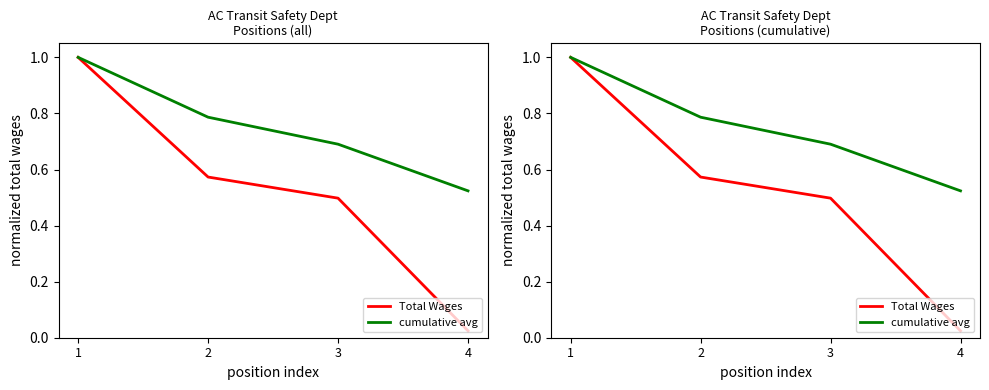

Reading right to left, transcribe all the data shown in this chart.

Total Wages: 0.0	0.5	0.6	1.0
cumulative avg: 0.5	0.7	0.8	1.0